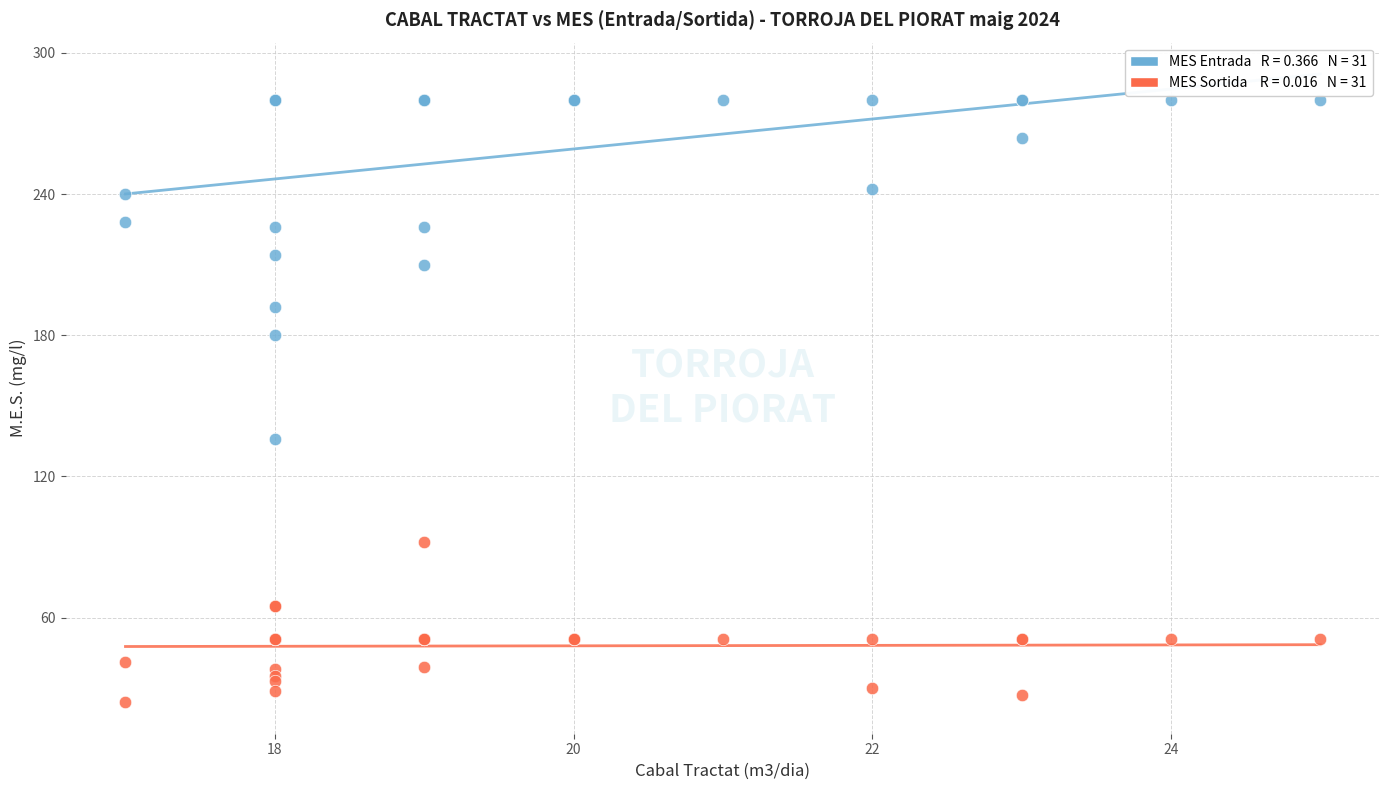

Across all series, what Y value is closest to 152?

136